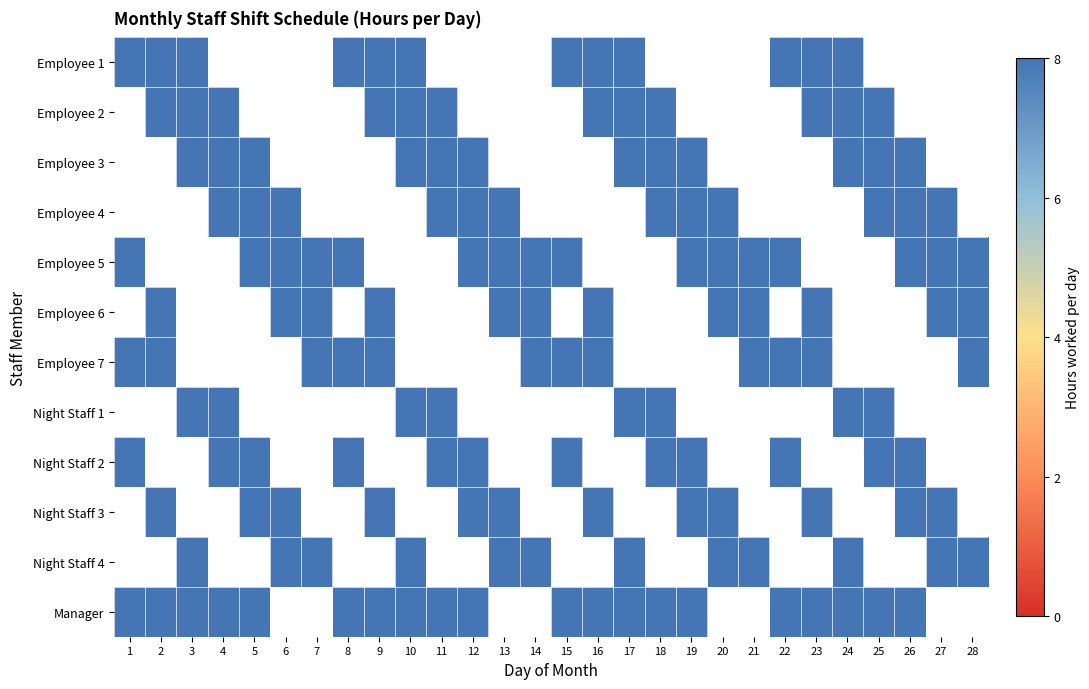

What is the difference between the second highest and second lowest values in the Night Staff 1 series?

8